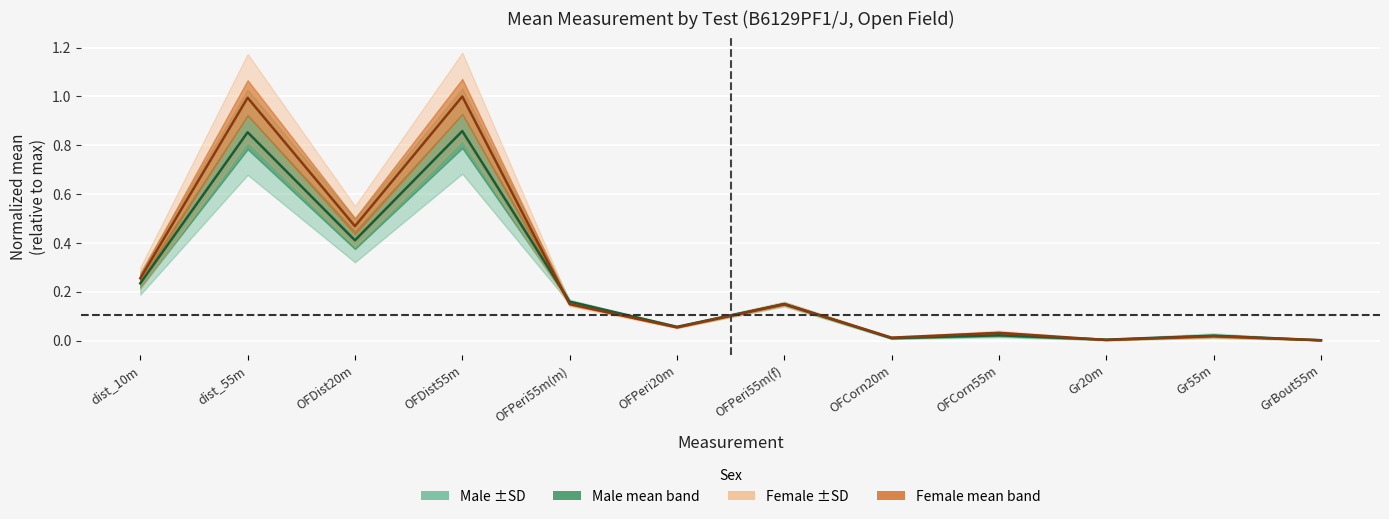

How many series are shown in this chart?

2